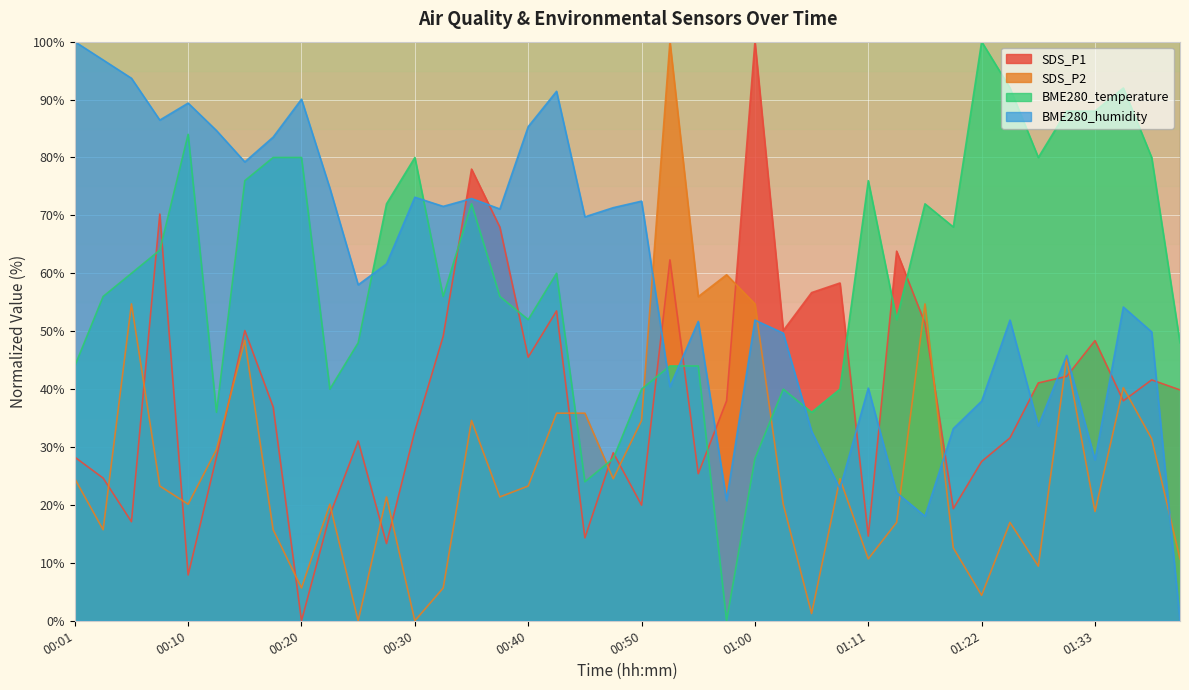

At which category does the chart reach its peak across all series?

01:00